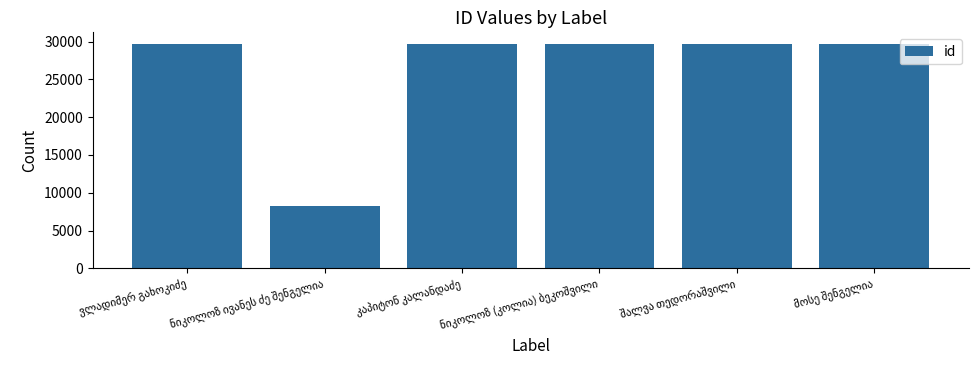

What is the greatest value displayed?

29736